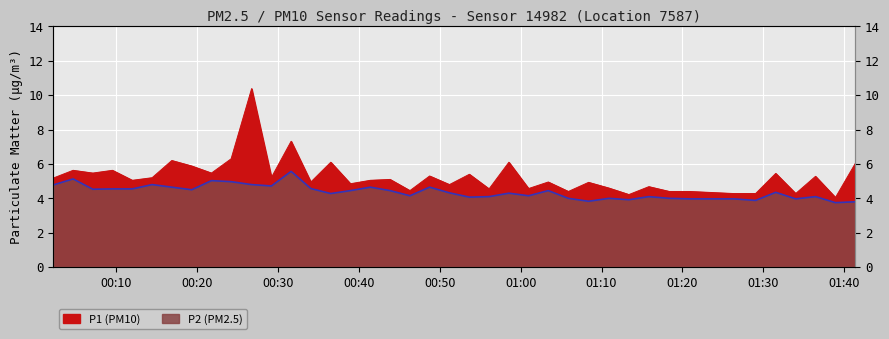

Is it true that P1 equals 1.6 at 2022-08-01T00:53:40?

False